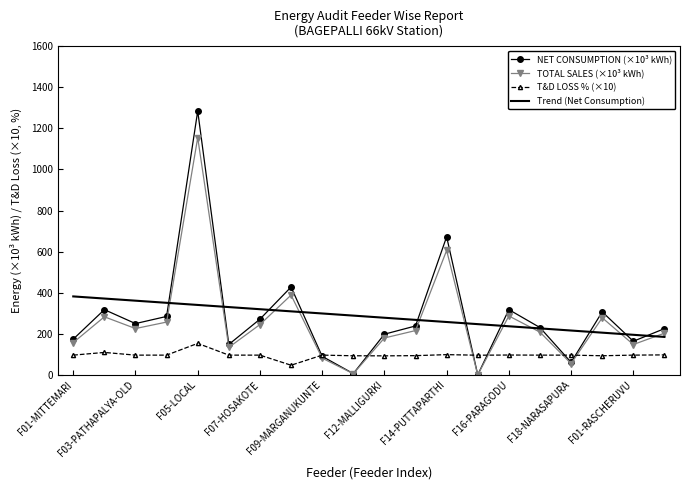

Rank the series by their maximum value, from highest to lowest.

NET CONSUMPTION (×10³ kWh), TOTAL SALES (×10³ kWh), Trend (Net Consumption), T&D LOSS % (×10)